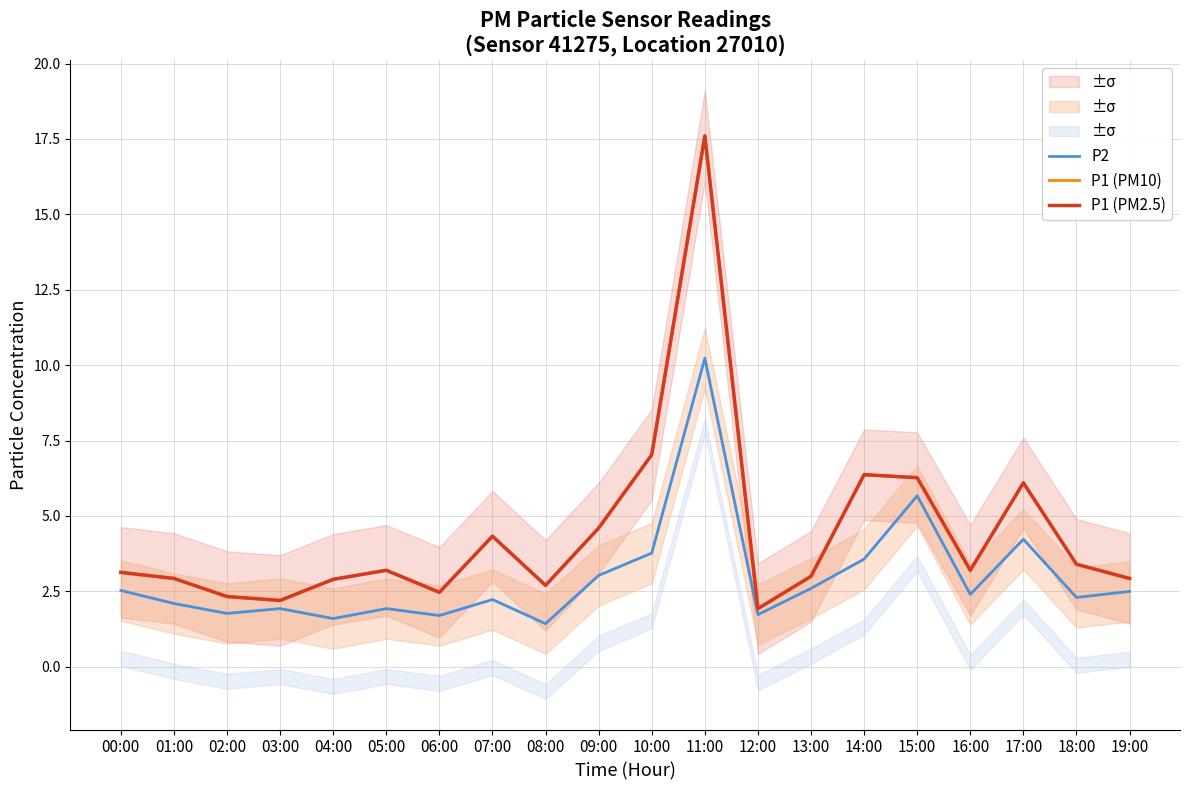

At which category does P1 (PM10) reach its first local valley?

03:00